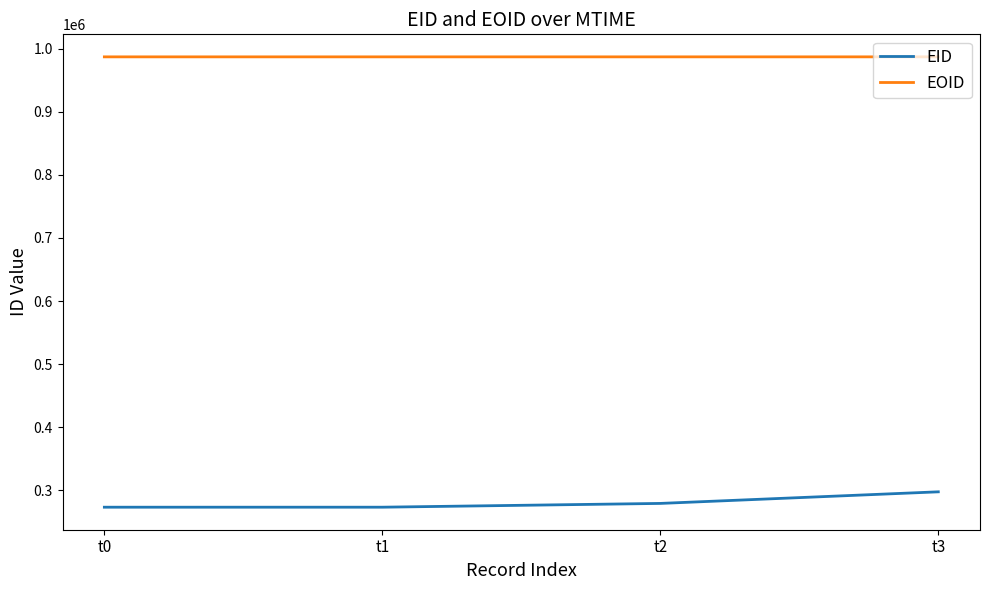

At which category is the sum across all series the highest?

t3